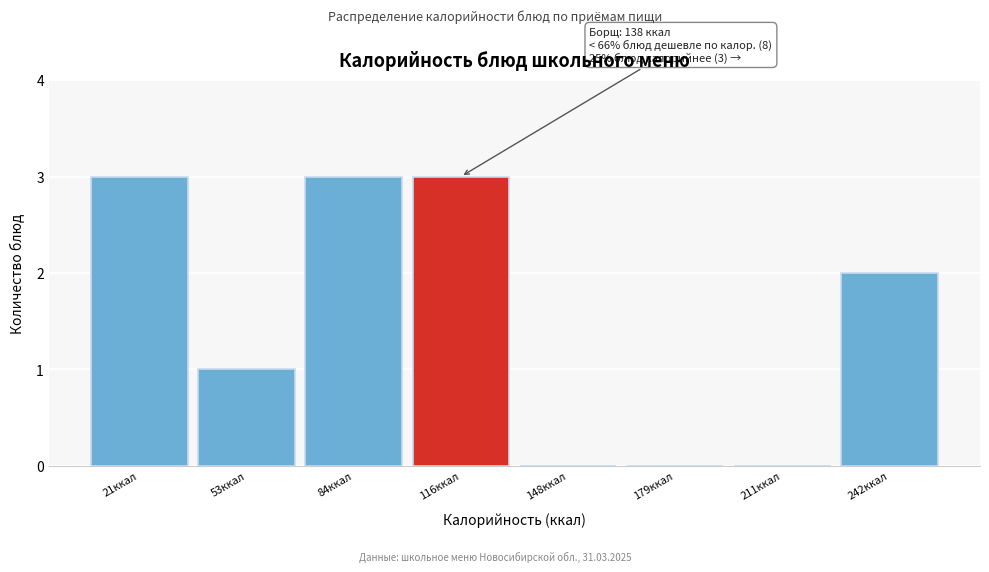

Reading left to right, what are all the values shown in this chart?

21ккал=3	53ккал=1	84ккал=3	116ккал=3	148ккал=0	179ккал=0	211ккал=0	242ккал=2